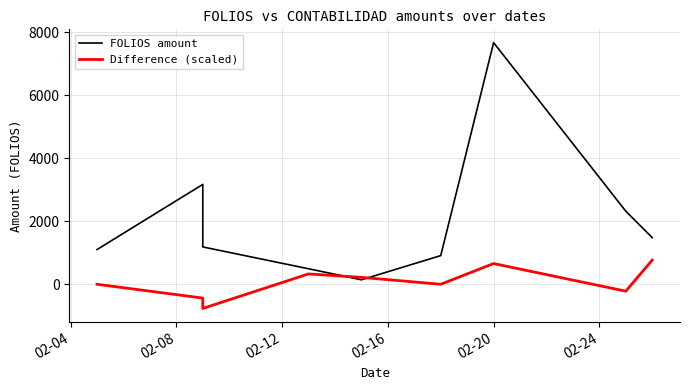

At which category is the sum across all series the highest?

02-20